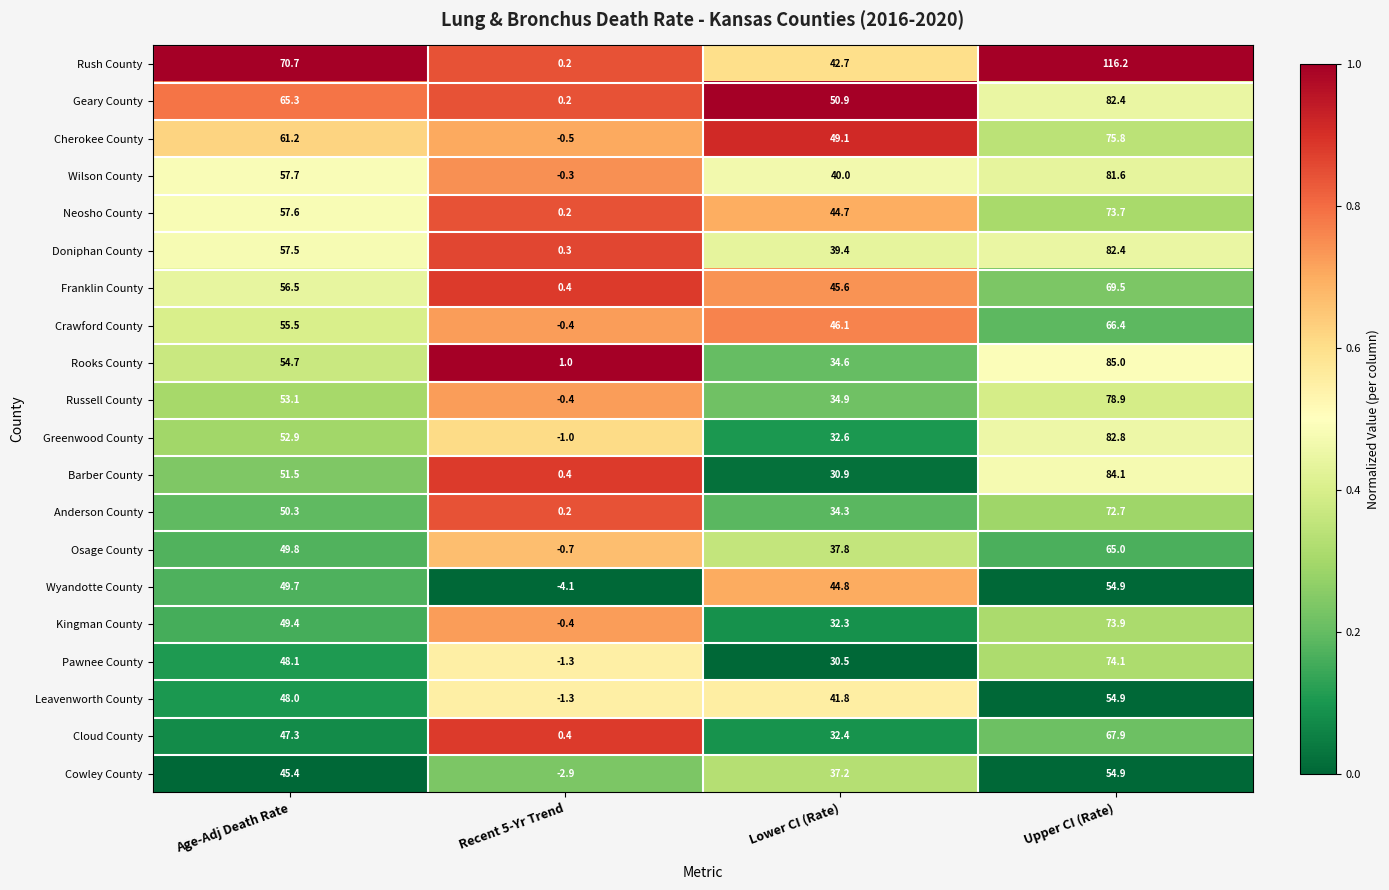

Is it true that Kingman County equals 73.9 at Upper CI (Rate)?

True